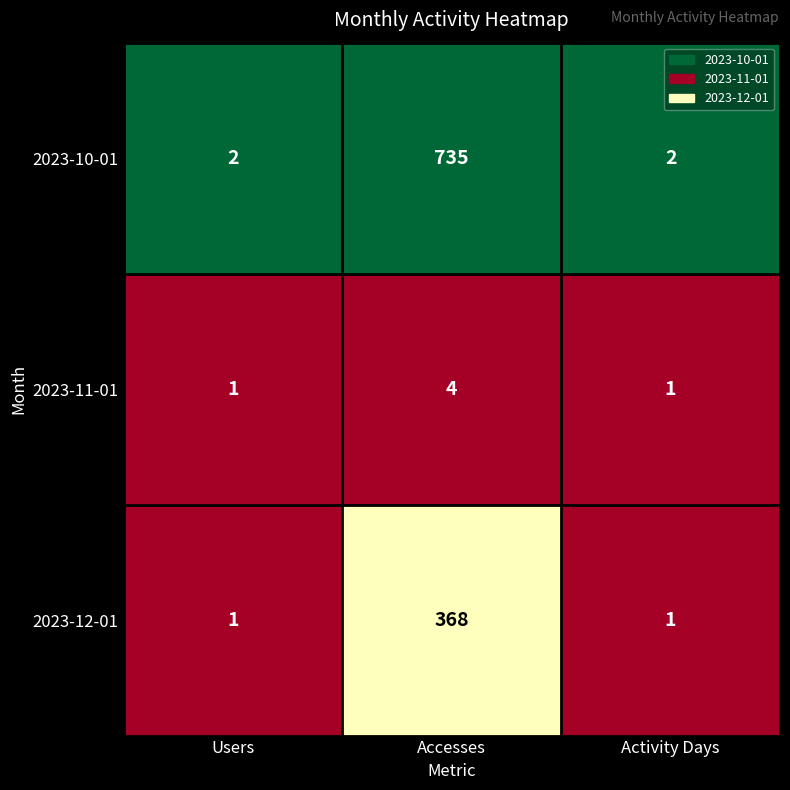

Which series changed the most between Accesses and Activity Days?

2023-10-01